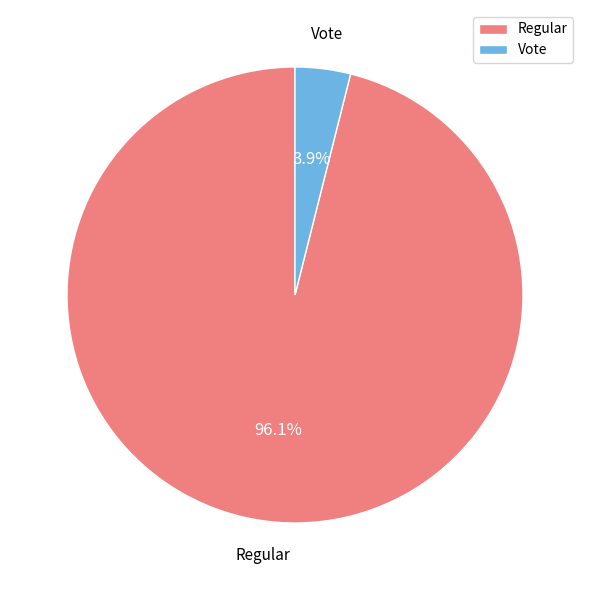

Which slice is the smallest?

Vote